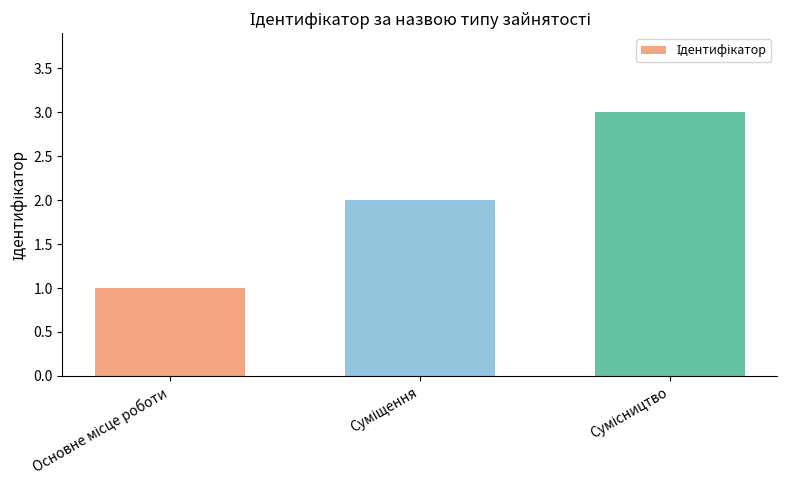

What is the maximum value shown in the chart?

3